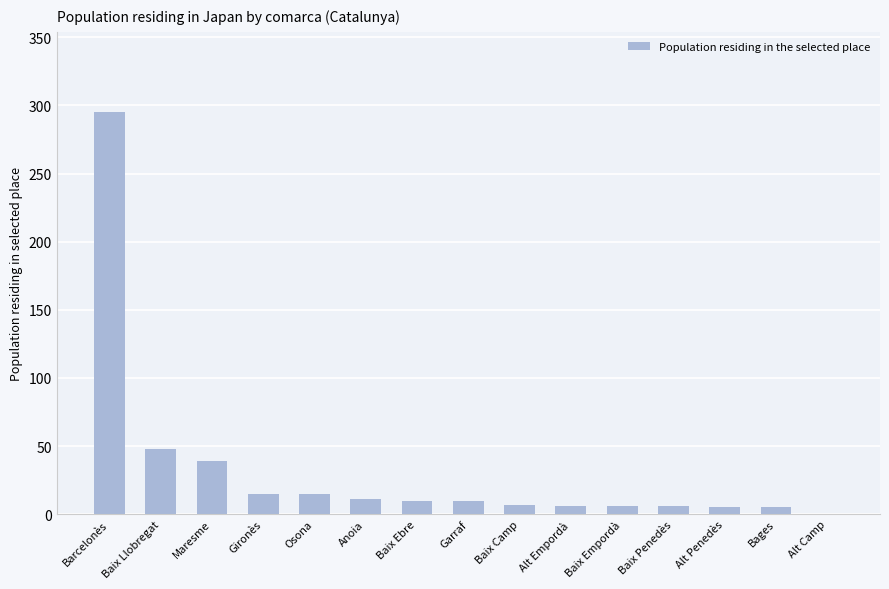

The chart shows a value of 48 at Baix Llobregat. True or false?

True